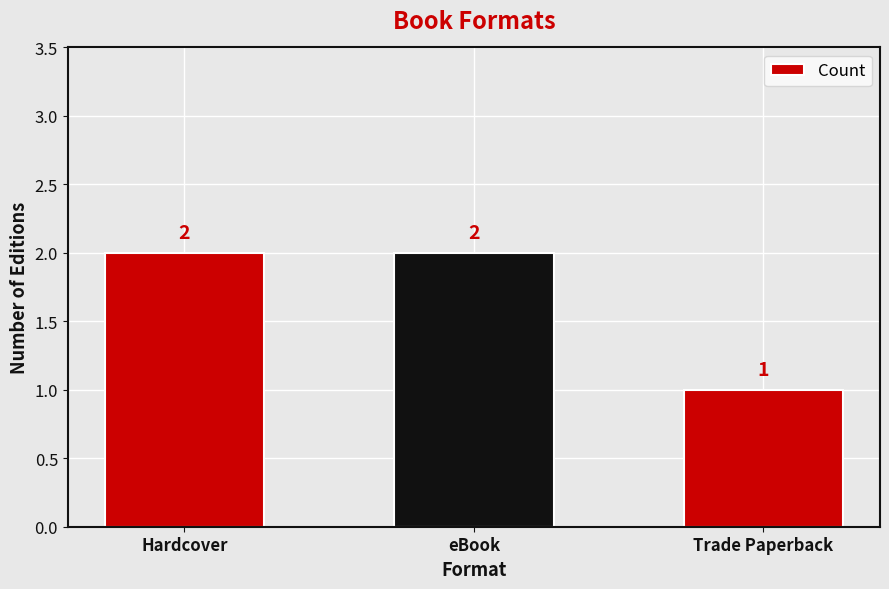

What is the sum of all values?

5